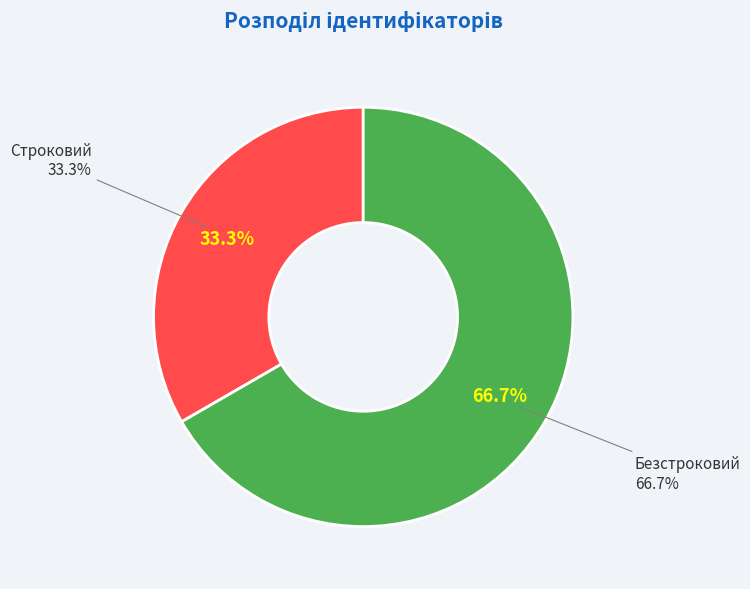

Count the number of slices in the pie.

2